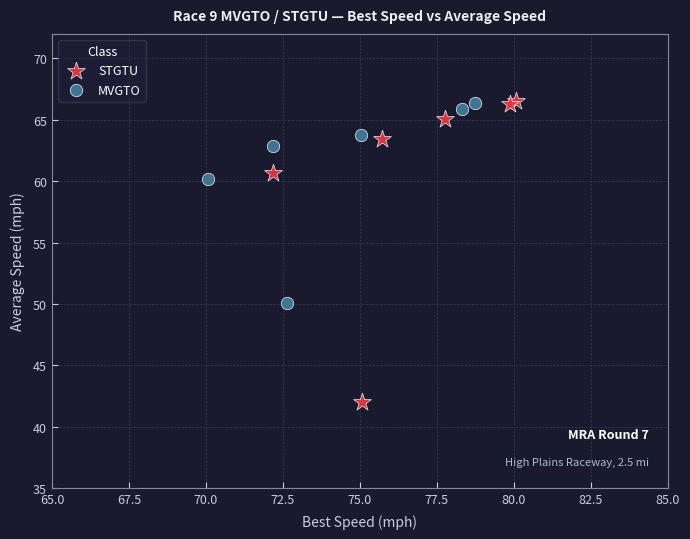

Which series has the widest spread of Y values?

STGTU